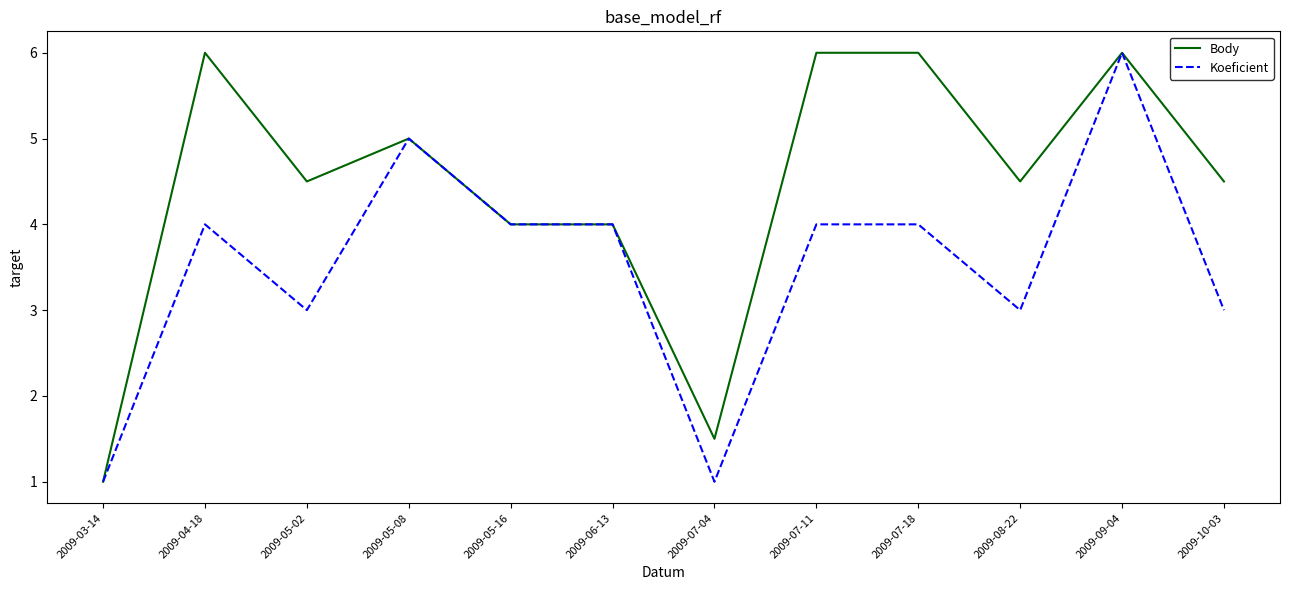

What position from the left is 2009-05-02?

3